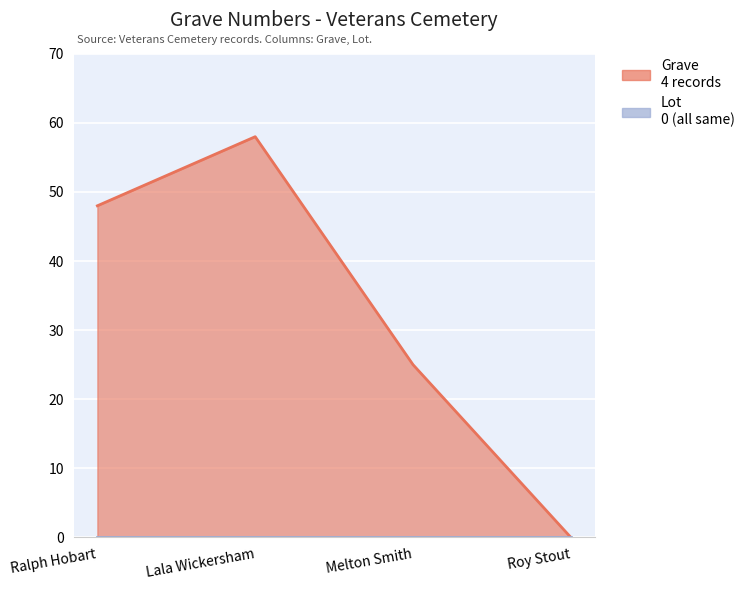

What is the difference between the second highest and minimum values?

48